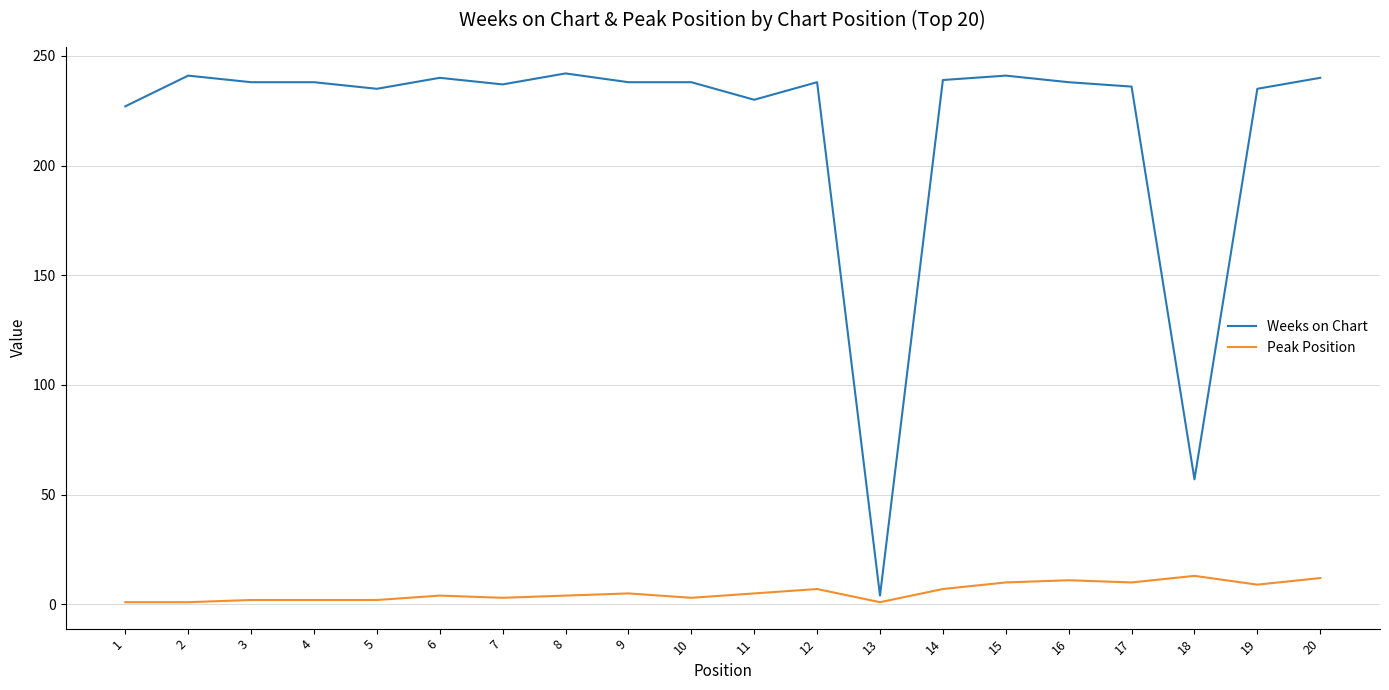

At 15, list the series in order from largest to smallest.

Weeks on Chart, Peak Position